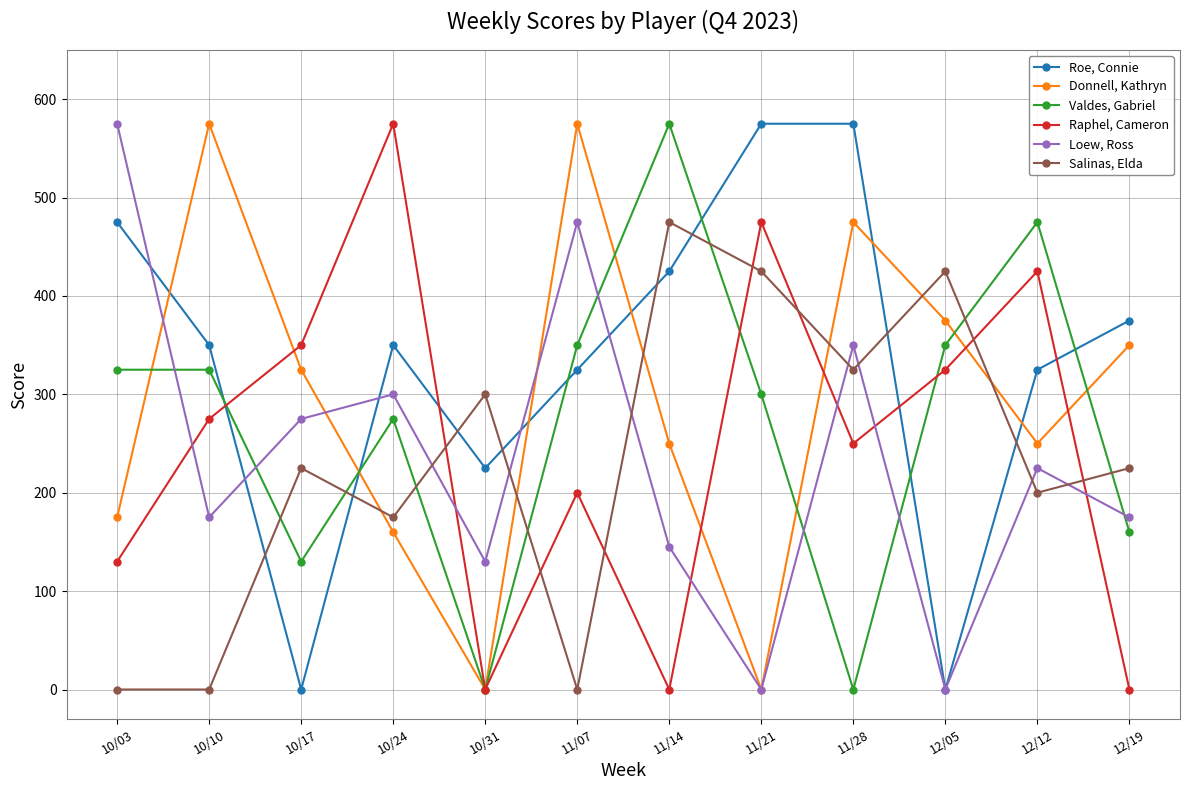

What is the spread (max minus min) of values at 11/21?

575